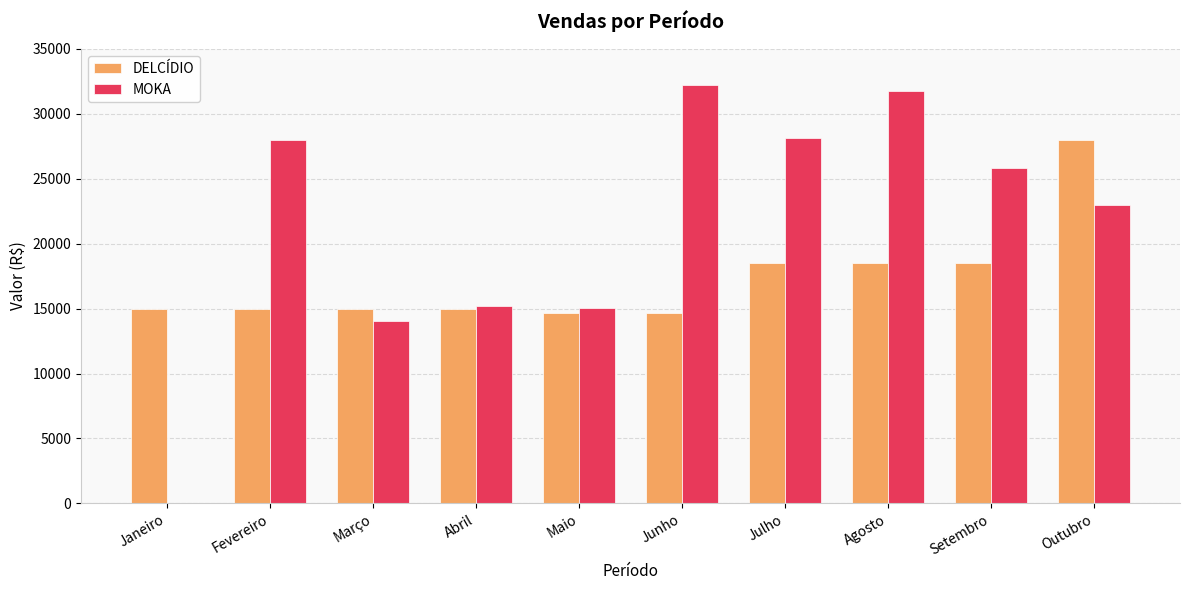

What is the total value across all series at Agosto?

50289.0